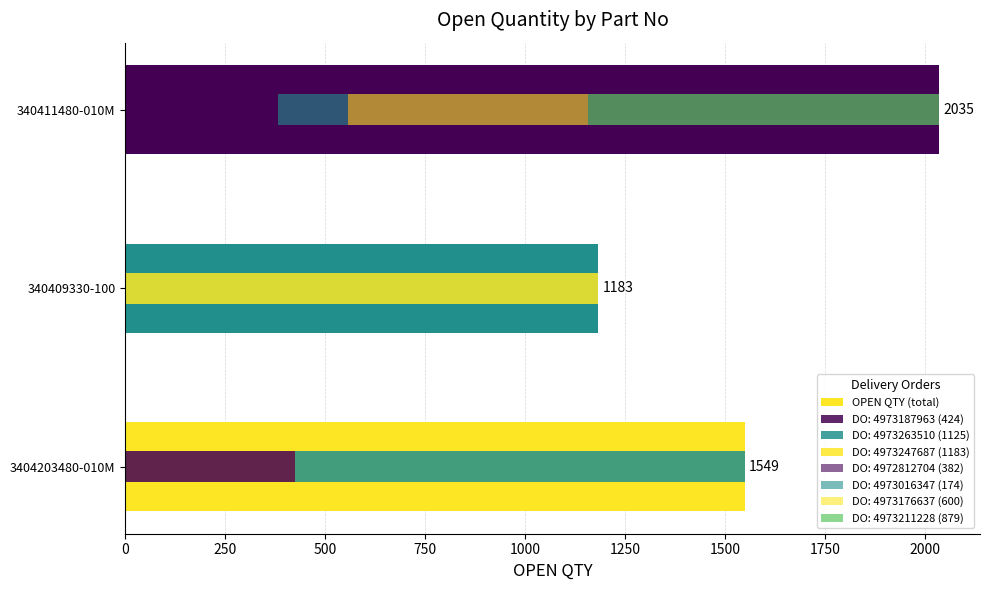

How many data points are less than 1549?

1